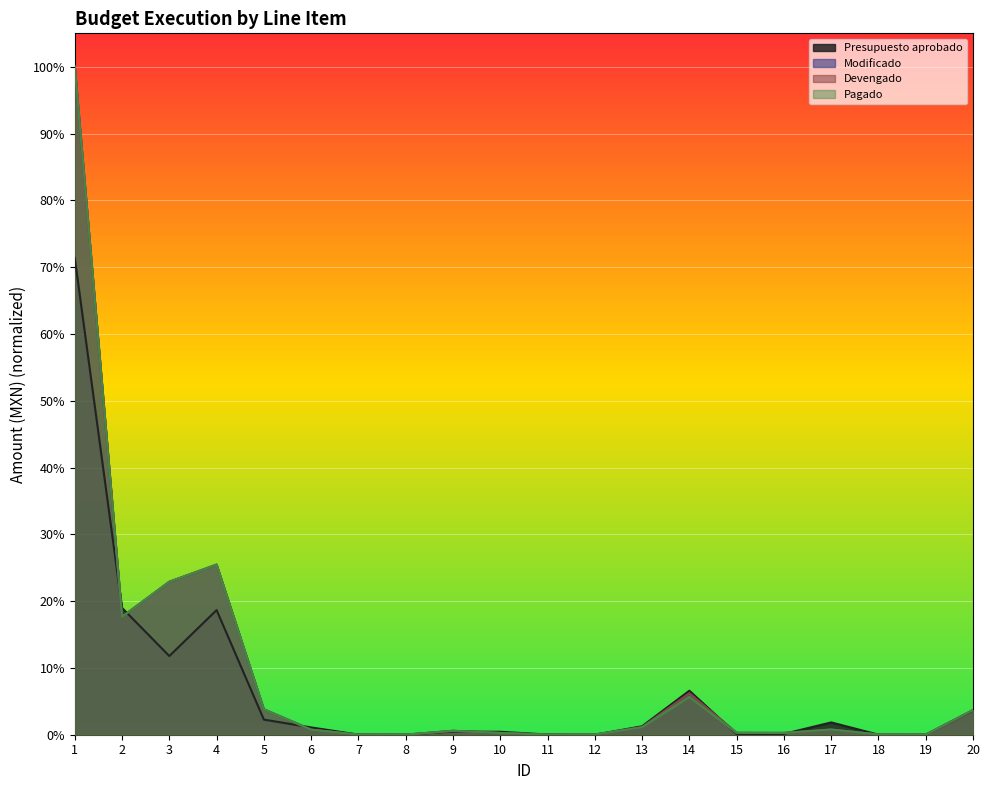

Is the value of Modificado at 4 greater than the value of Devengado at 11?

Yes